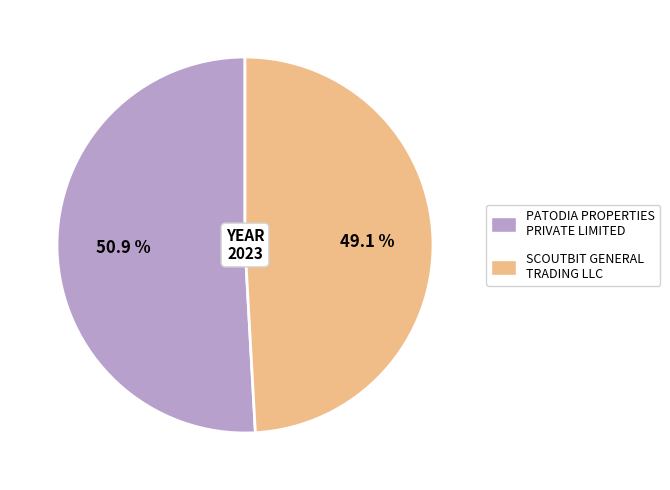

Is it true that SCOUTBIT GENERAL TRADING LLC is 57% of the pie?

False